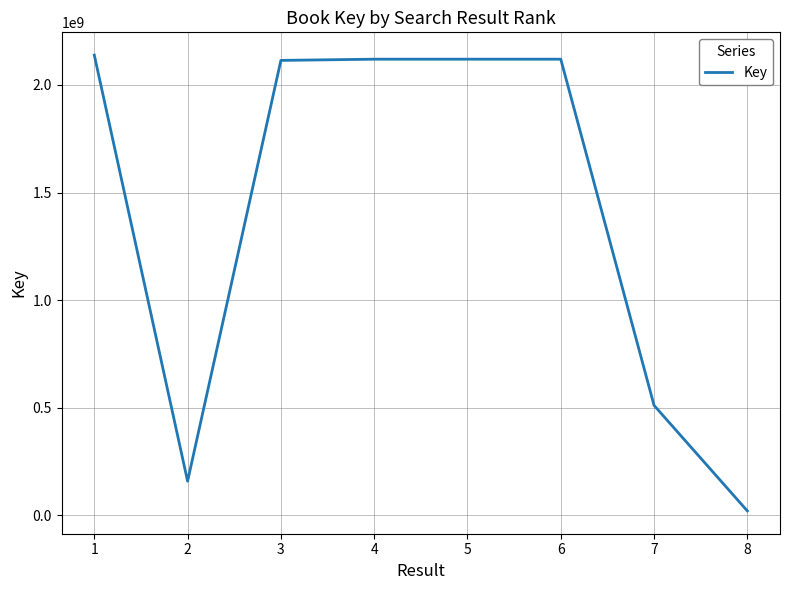

Where is the first local minimum?

2